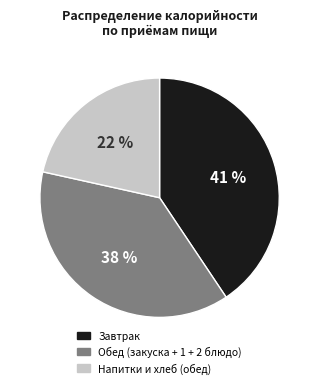

To the nearest percent, what is the difference between the largest and smallest slice percentages?

19%